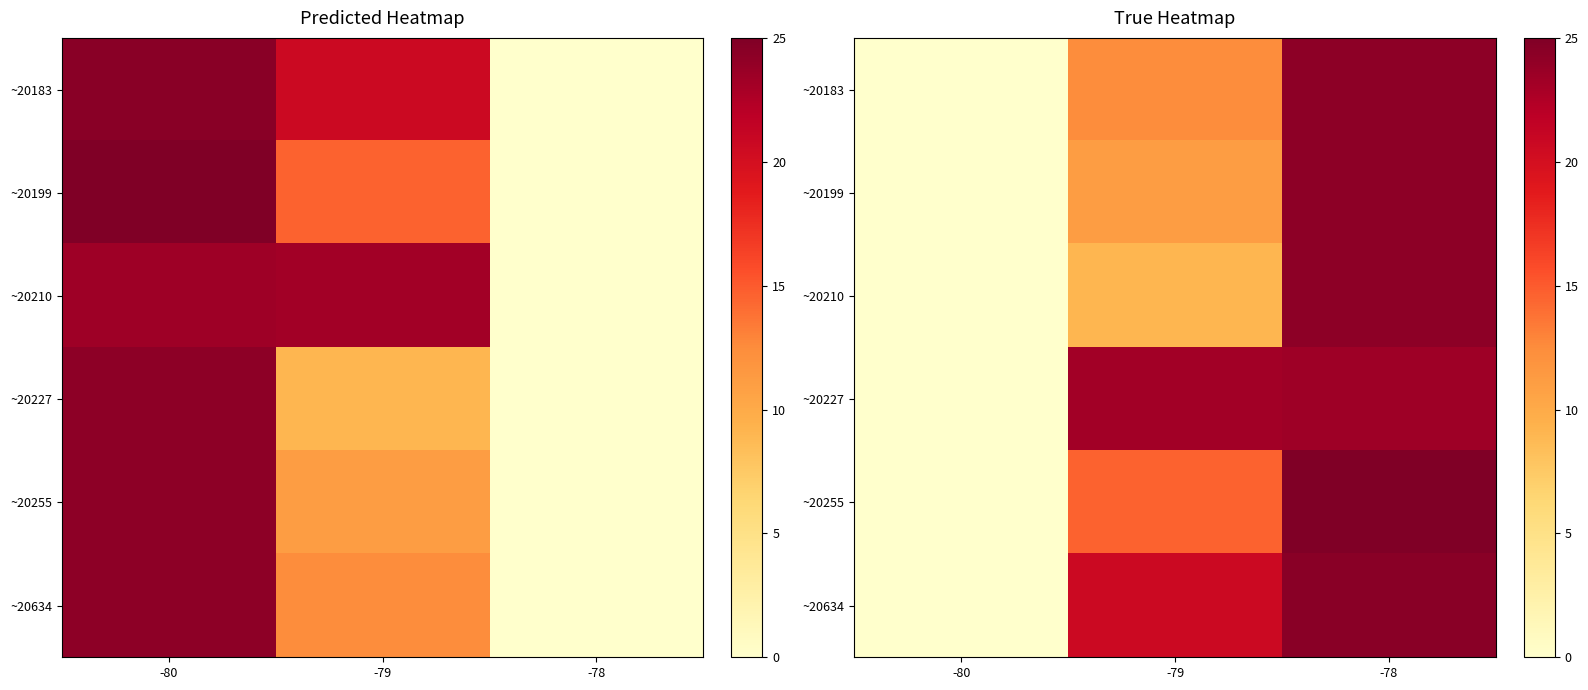

Count the number of categories in the chart.

3